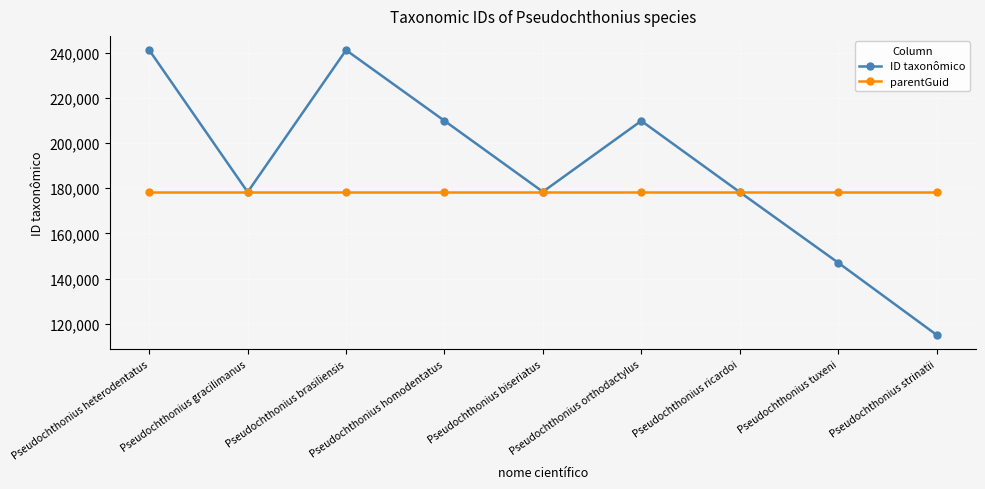

Which category has the lowest value across all series?

Pseudochthonius strinatii